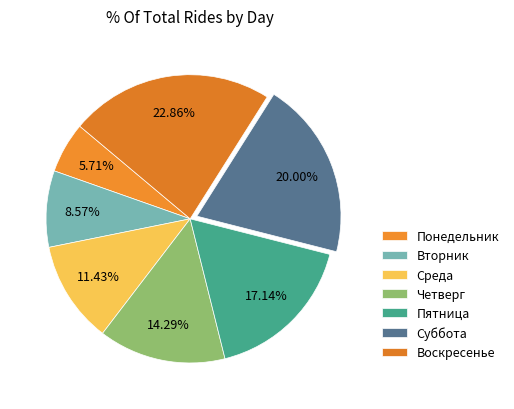

What percentage is the Четверг slice, to the nearest percent?

14%